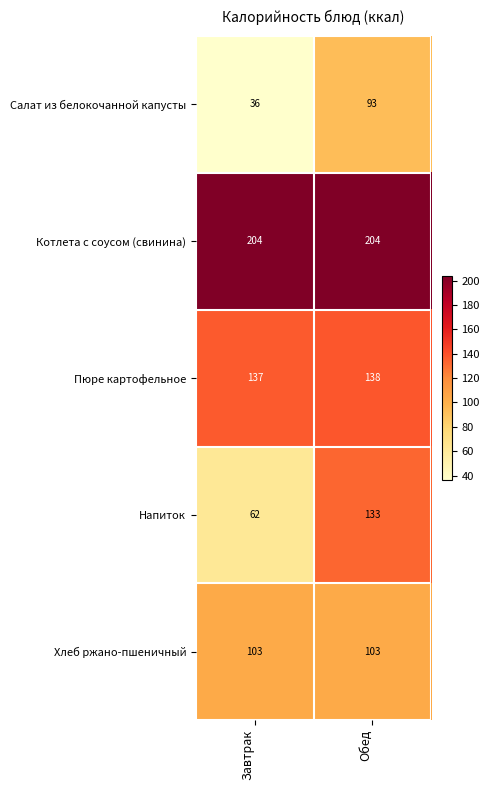

Where is Напиток nearest to the value 97?

Завтрак